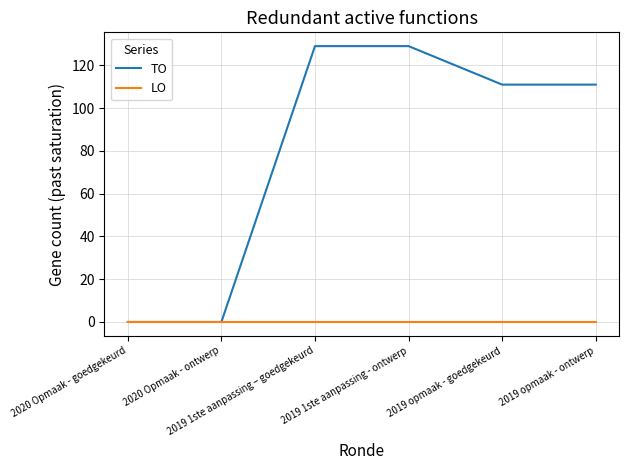

Which series has the largest range (max minus min)?

TO